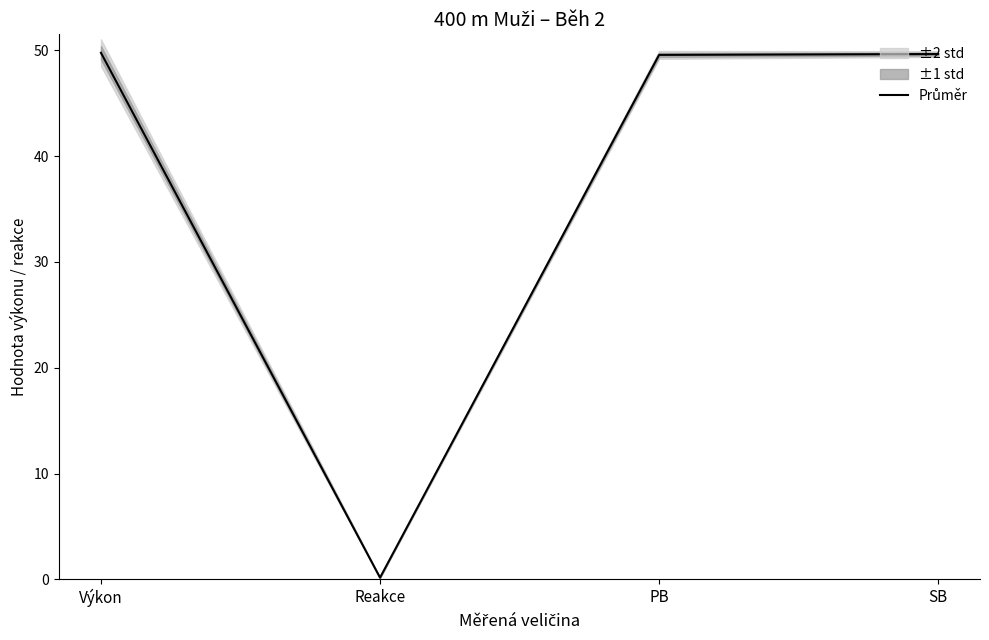

What position from the right is PB?

2